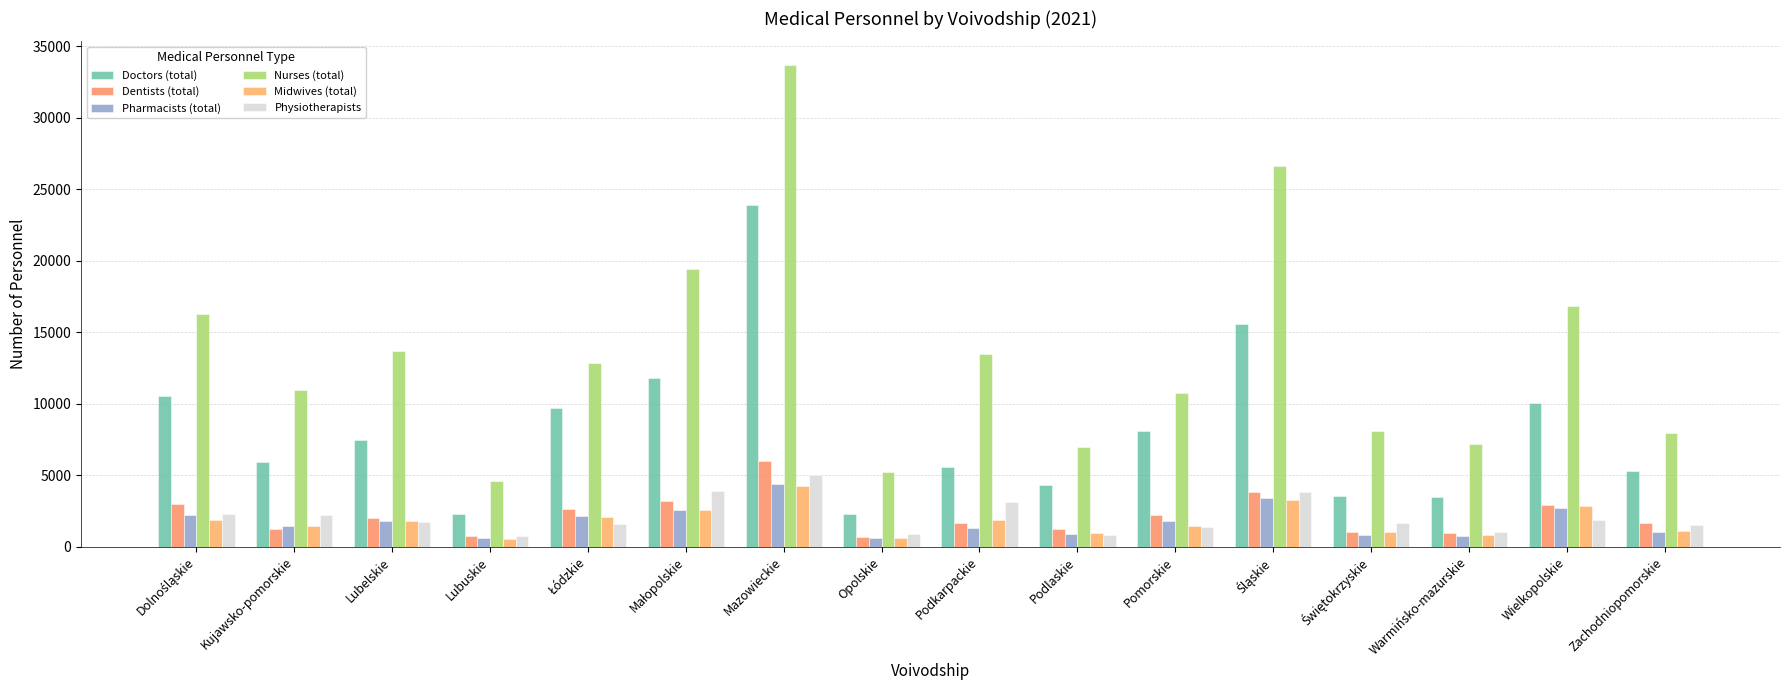

What are all the series names shown in the legend?

Doctors (total), Dentists (total), Pharmacists (total), Nurses (total), Midwives (total), Physiotherapists